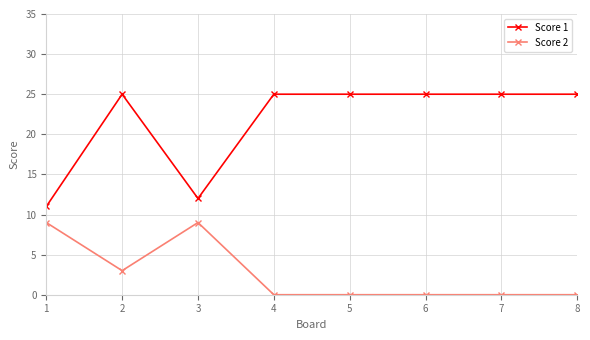

How many lines are shown in the chart?

2